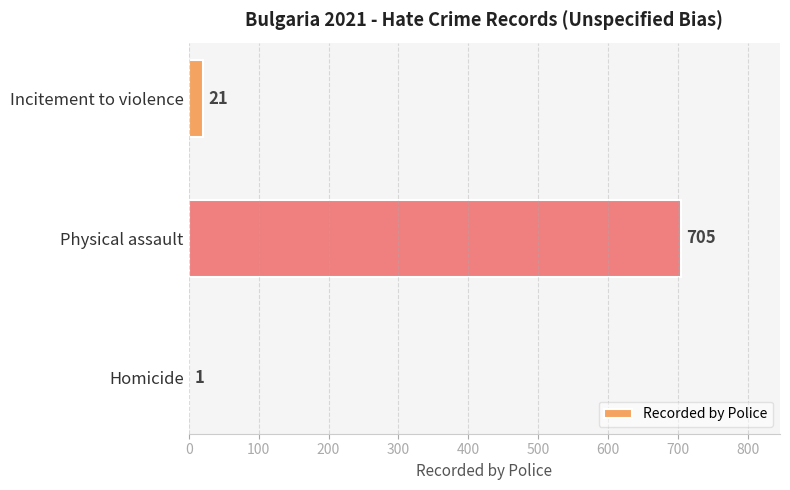

Reading bottom to top, transcribe all the data shown in this chart.

Homicide=1	Physical assault=705	Incitement to violence=21